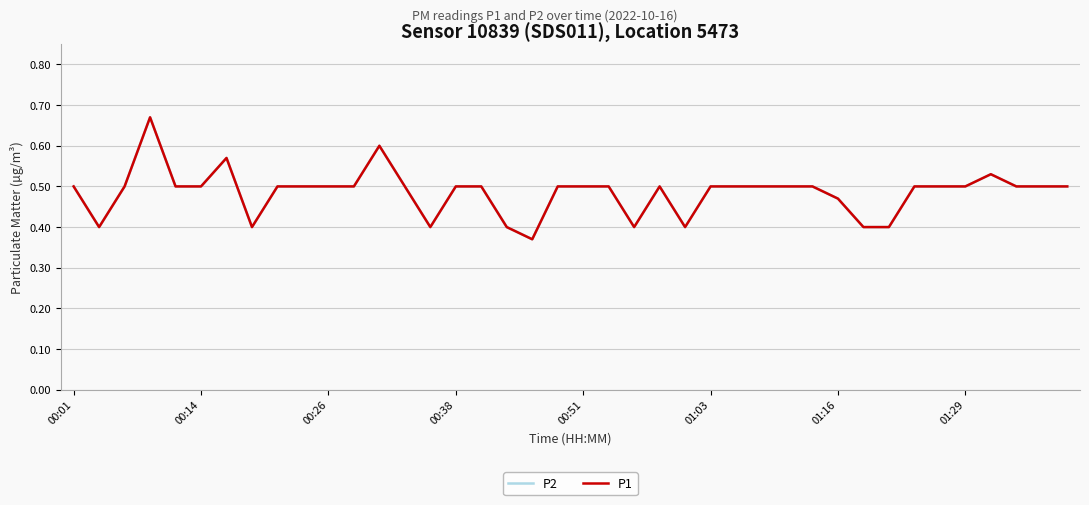

In P1, how many points are lower than both neighbors (excluding endpoints)?

6